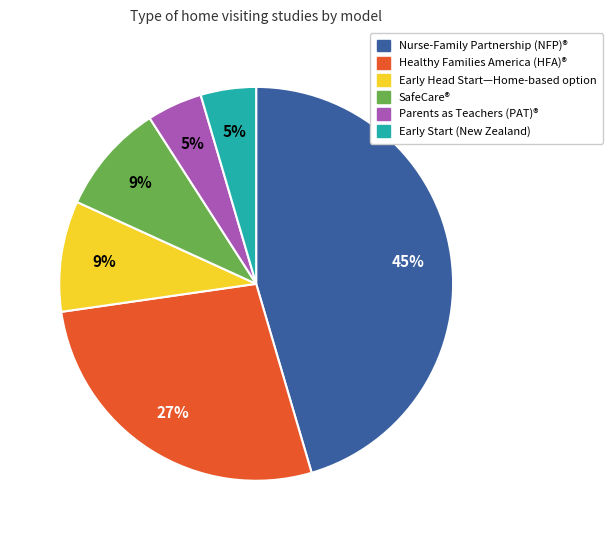

Which slice is the largest?

Nurse-Family Partnership (NFP)®